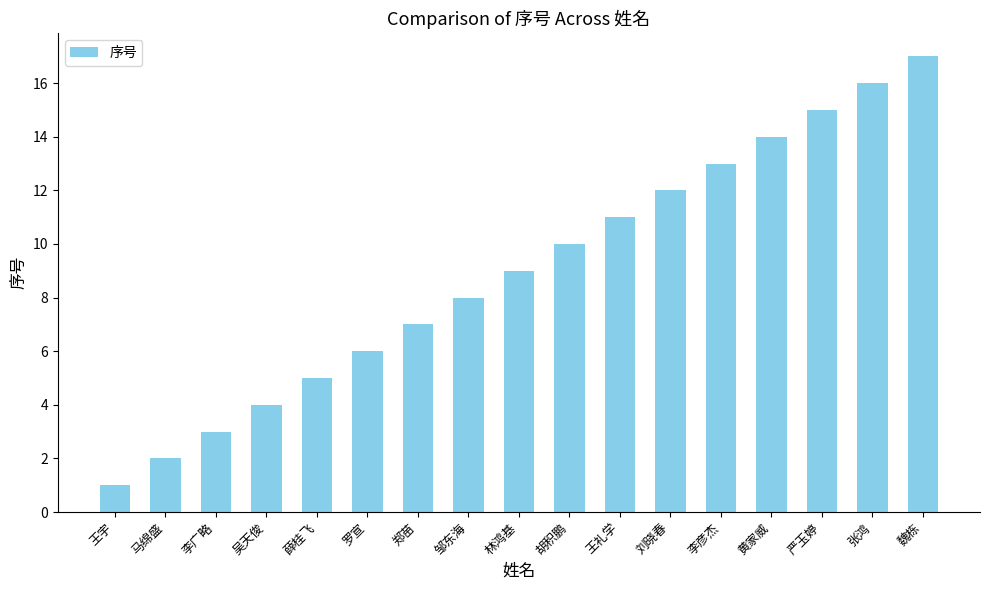

True or false: the data shows 6 at 刘晓春.

False